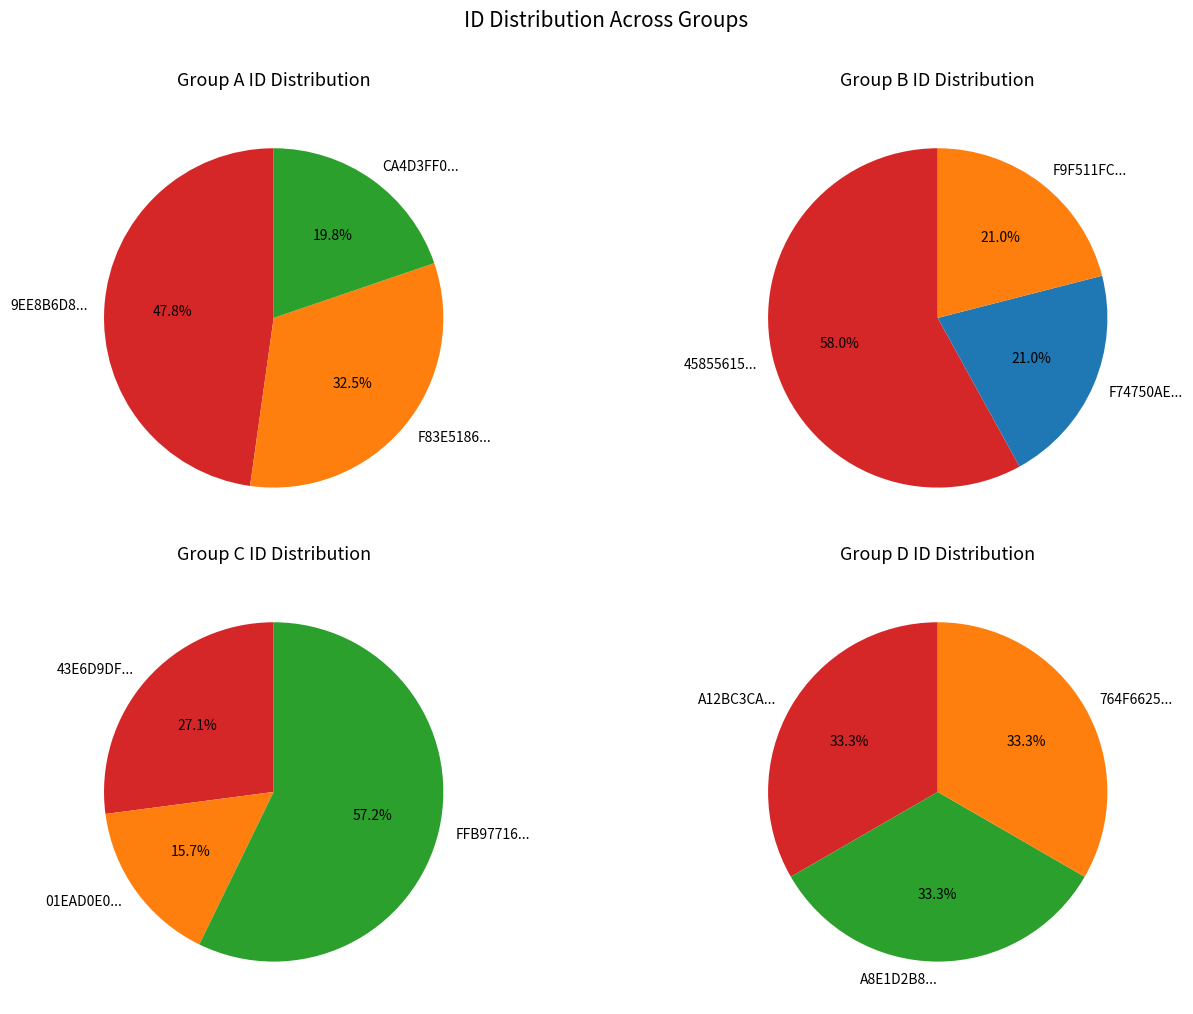

The F83E5186BEE1CCD6495B57F8E7734AB4 slice represents 11% of the pie. True or false?

False